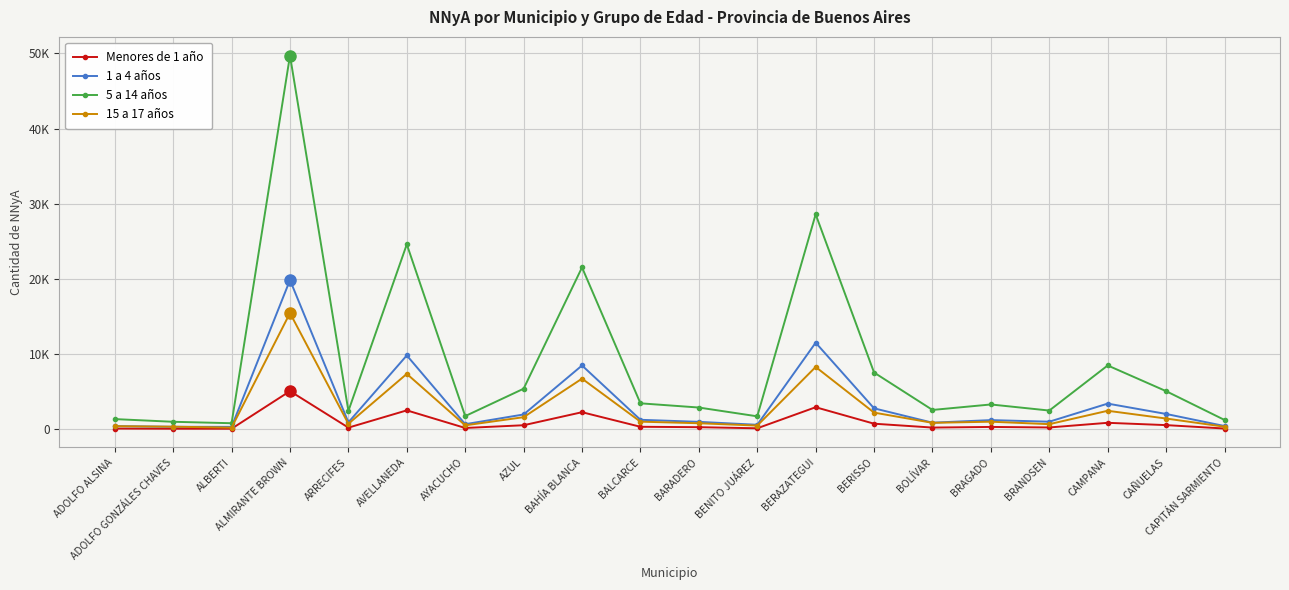

Is this an area chart (filled region under the line)?

No